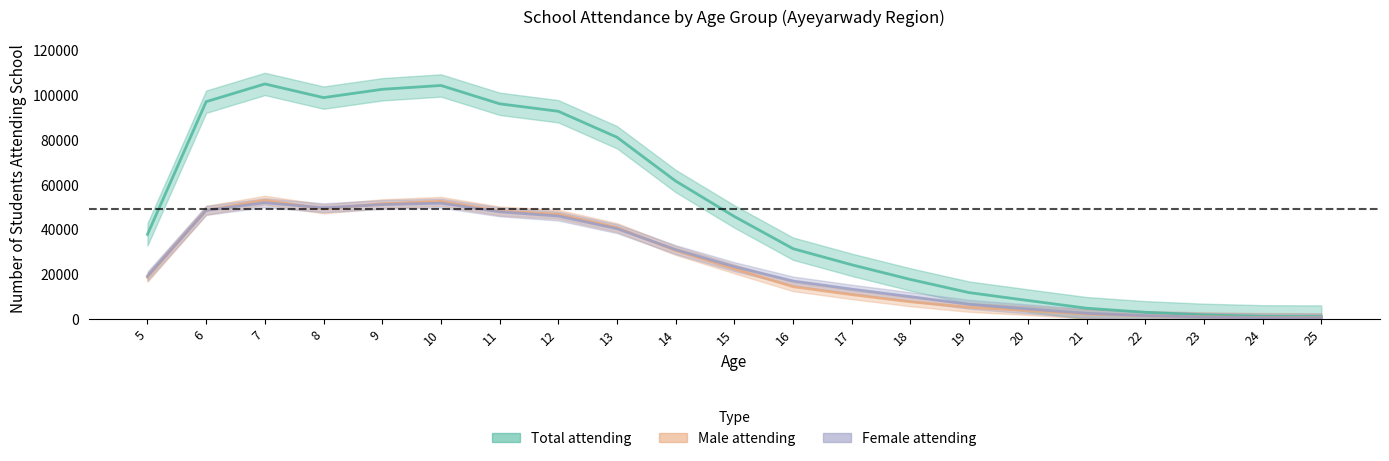

Which series changed the most between 18 and 23?

Total attending